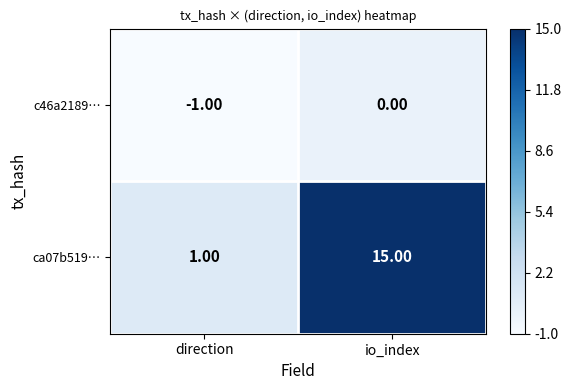

What is the difference between the highest and lowest values at io_index?

15